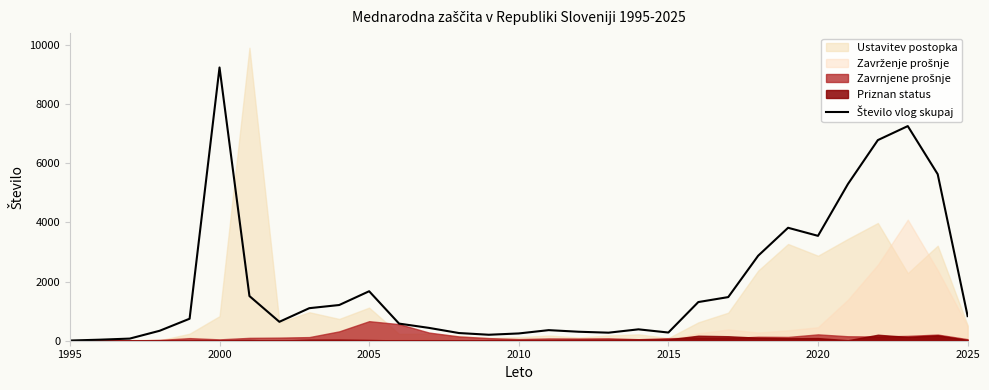

What is the average value?

1895